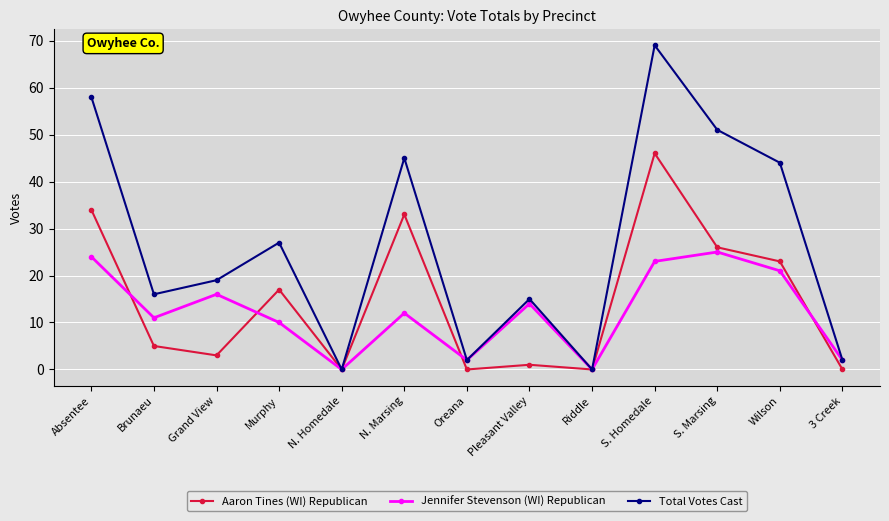

What is the label of the 10th point from the left?

S. Homedale